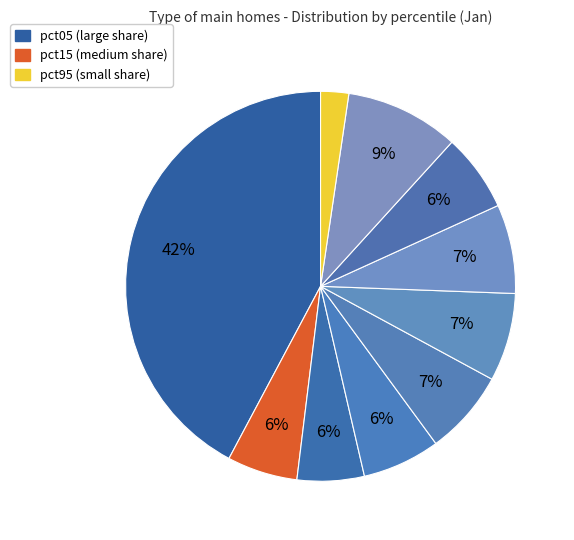

Count the number of slices in the pie.

10